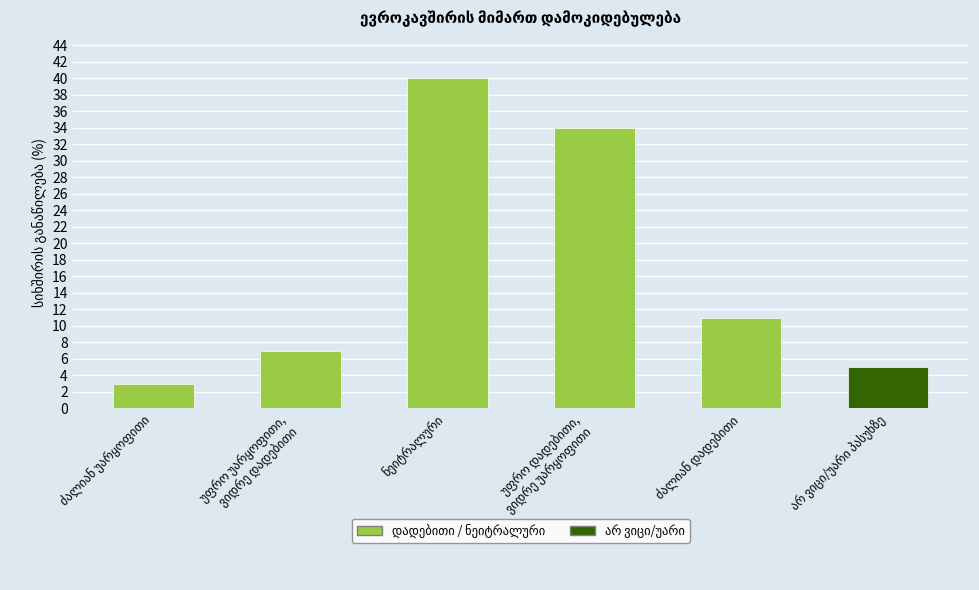

What is the difference between the maximum and minimum values?

37